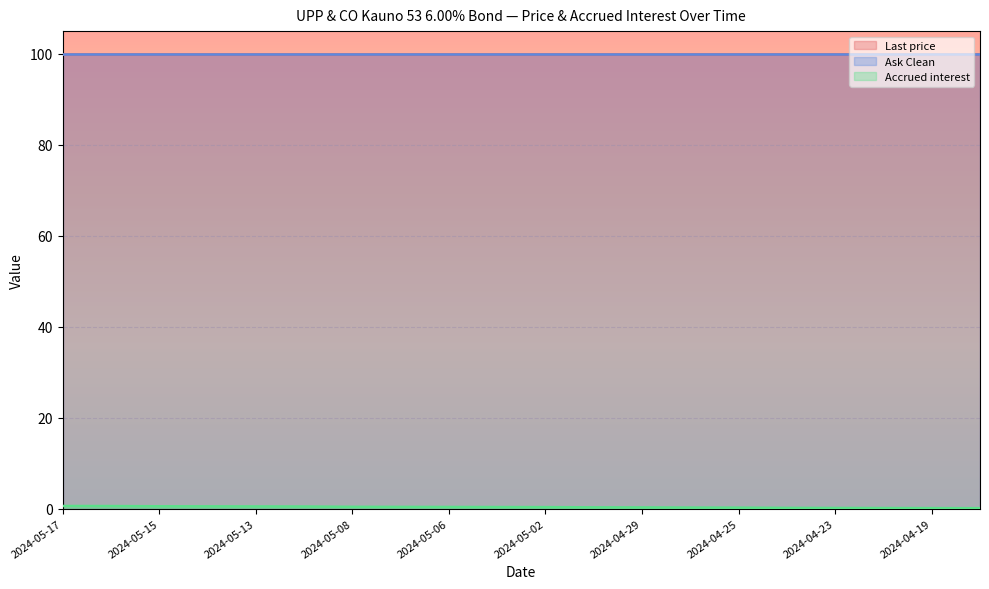

True or false: Last price and Ask Clean cross at least once.

False